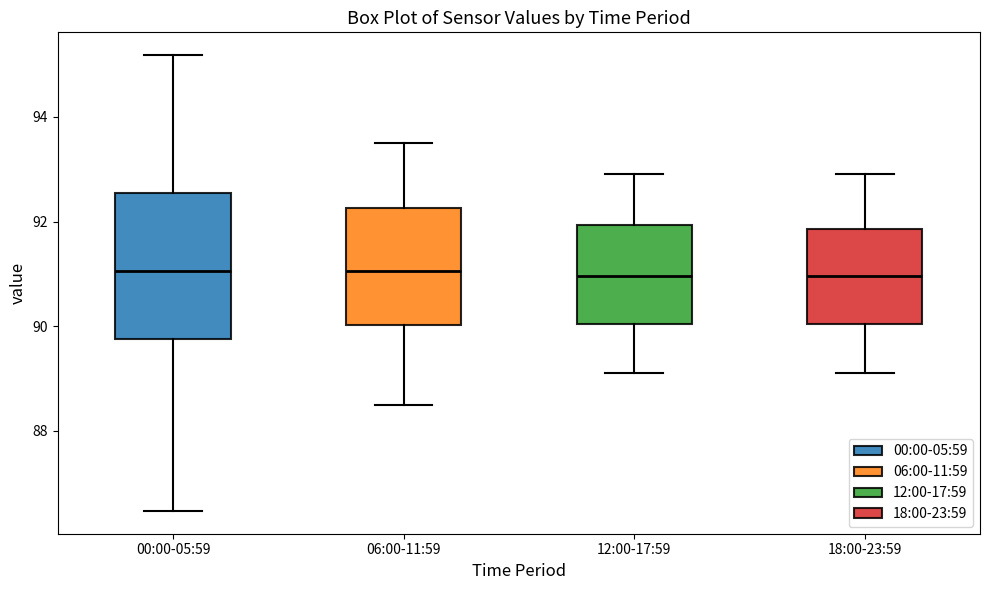

Reading left to right, read every box against the y-axis: the position of its median line, the range the box covers, and the ends of its whiskers. The values are not printed on the chart, so give them approximately, as read against the axis.

00:00-05:59: median 91.0, box 89.8 to 92.6, whiskers 86.4 to 95.2
06:00-11:59: median 91.0, box 90.0 to 92.2, whiskers 88.6 to 93.6
12:00-17:59: median 91.0, box 90.0 to 92.0, whiskers 89.2 to 93.0
18:00-23:59: median 91.0, box 90.0 to 91.8, whiskers 89.2 to 93.0